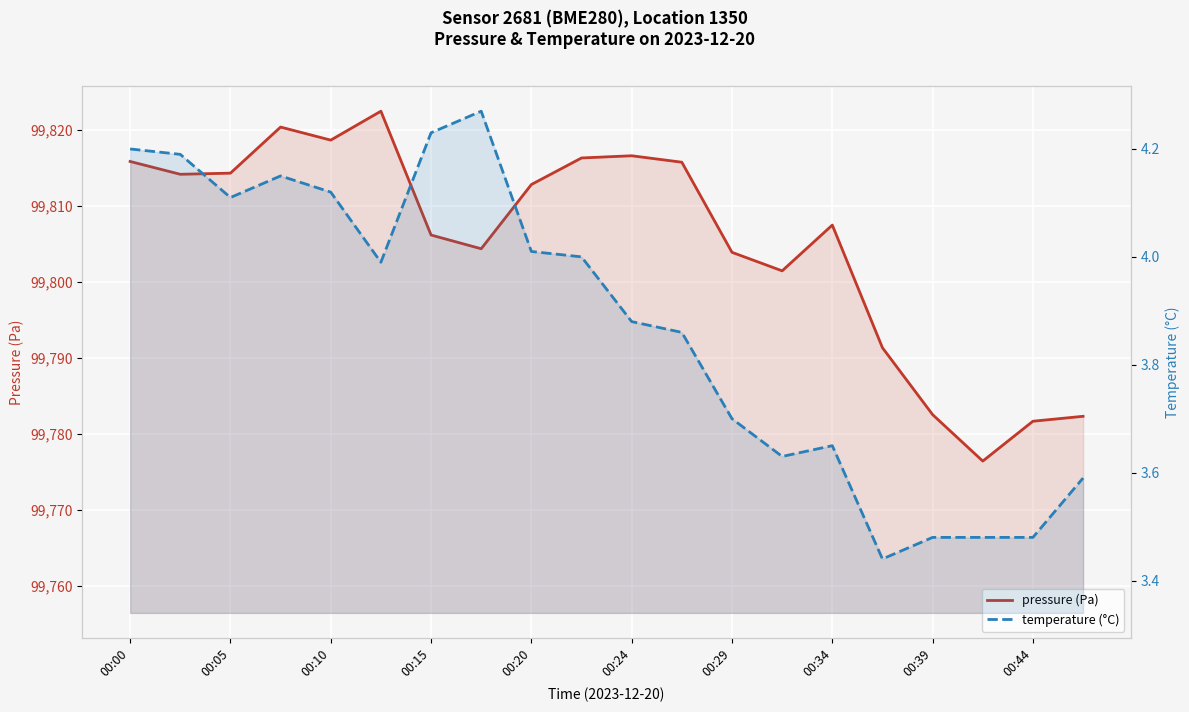

Rank the series by their maximum value, from lowest to highest.

temperature (°C), pressure (Pa)